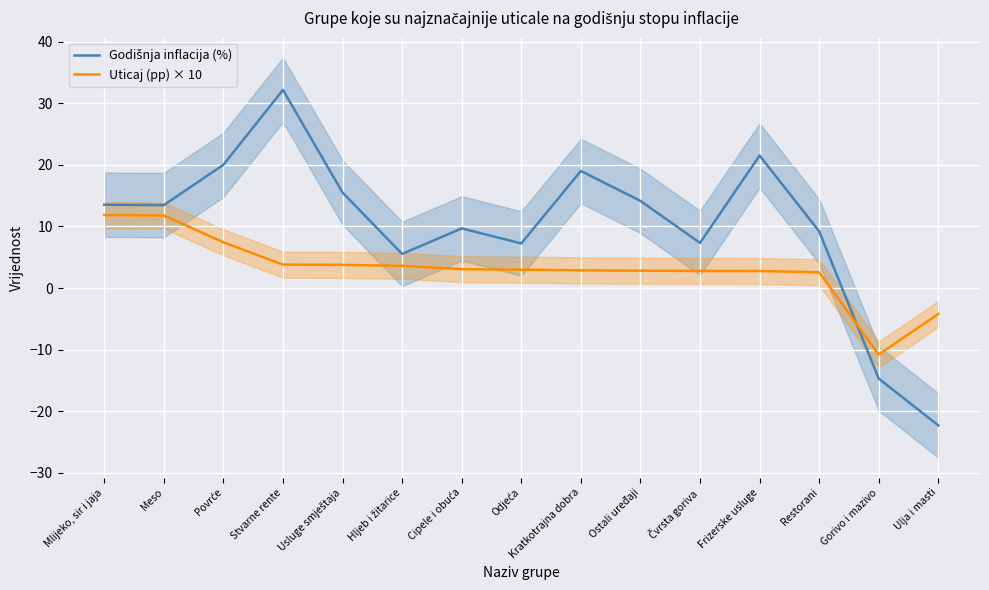

What is the label of the 12th point from the left?

Frizerske usluge